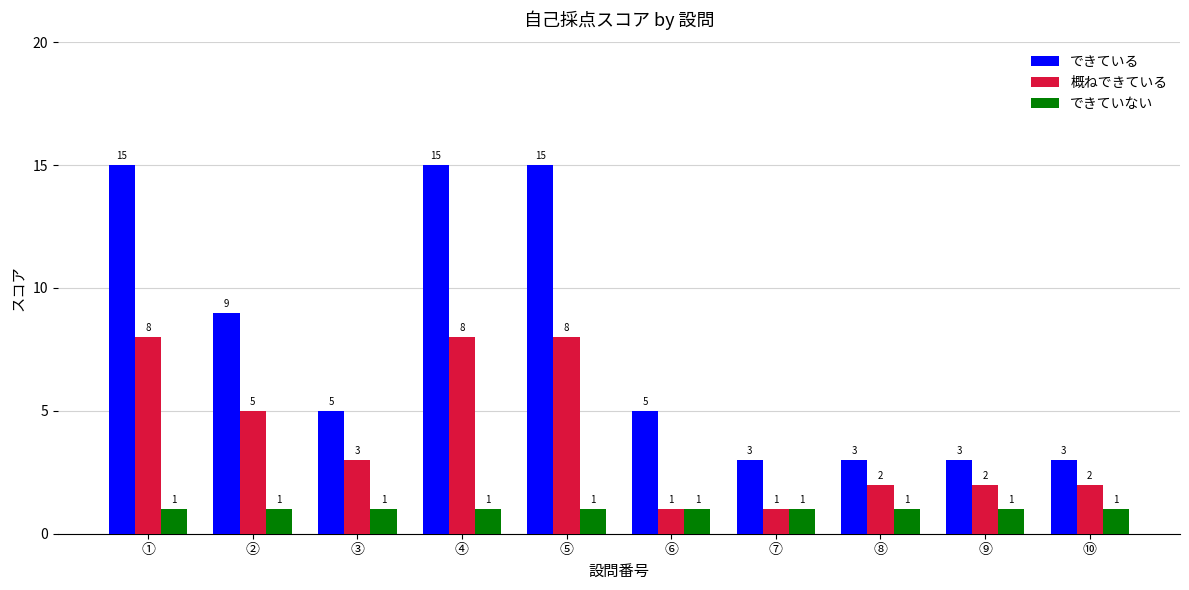

True or false: できている has a value of 25 at ①.

False